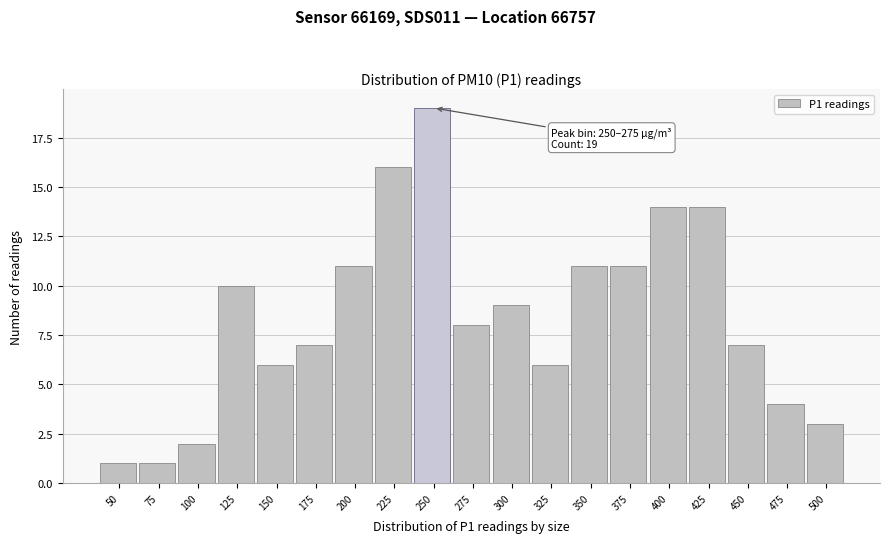

Reading right to left, list all the values displayed in this chart.

500=3	475=4	450=7	425=14	400=14	375=11	350=11	325=6	300=9	275=8	250=19	225=16	200=11	175=7	150=6	125=10	100=2	75=1	50=1